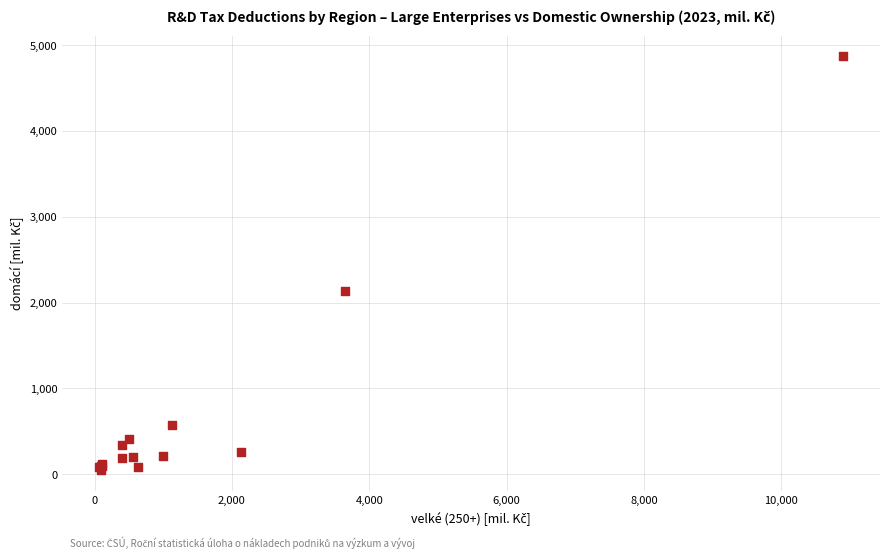

What Y value in the scatter plot is closest to 2459?

2139.0